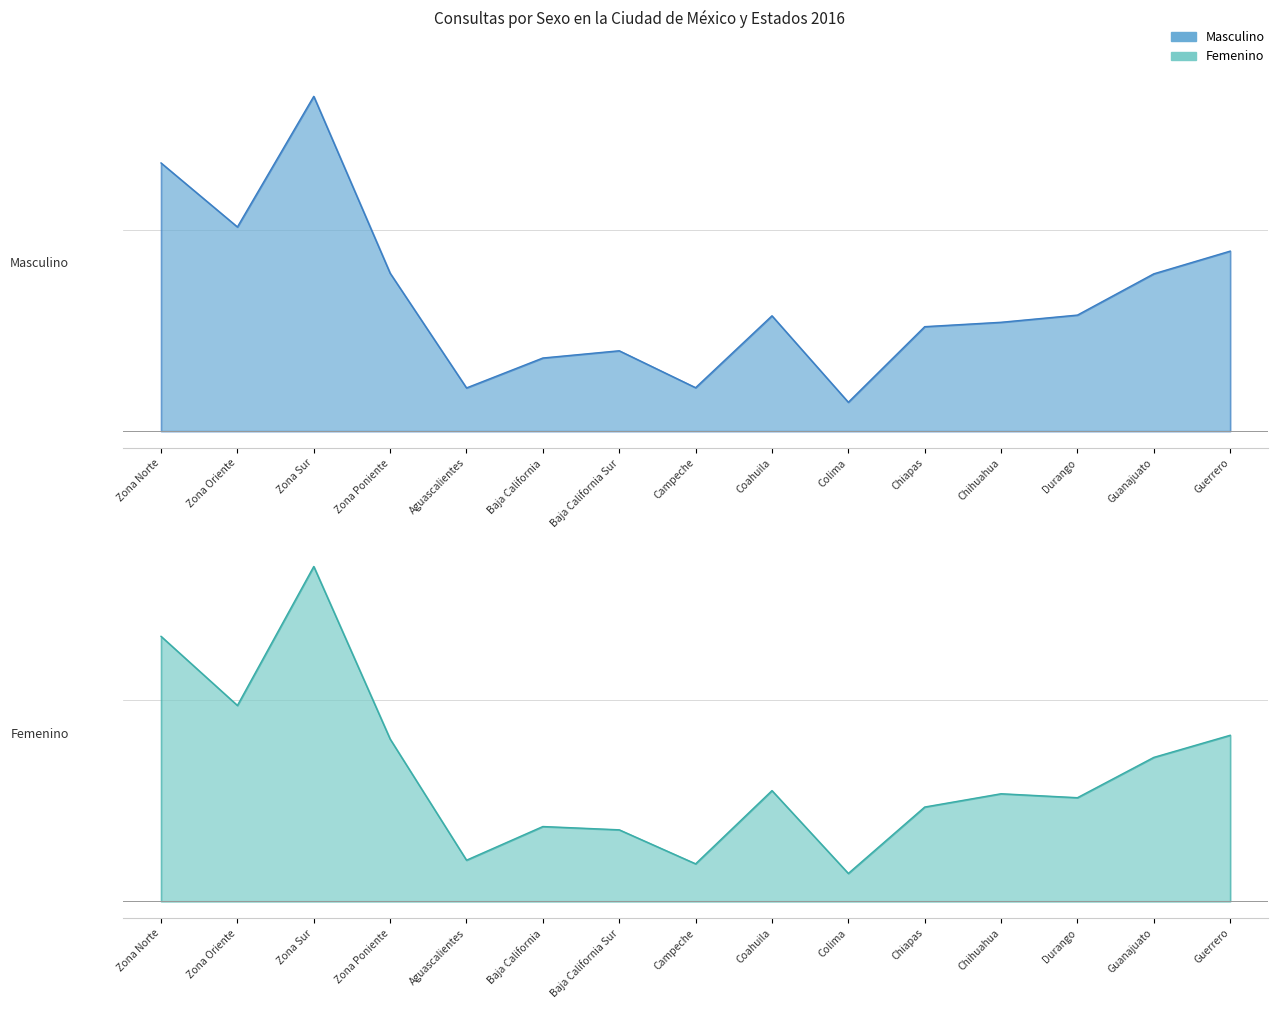

At which category does Femenino reach its first local valley?

Zona Oriente